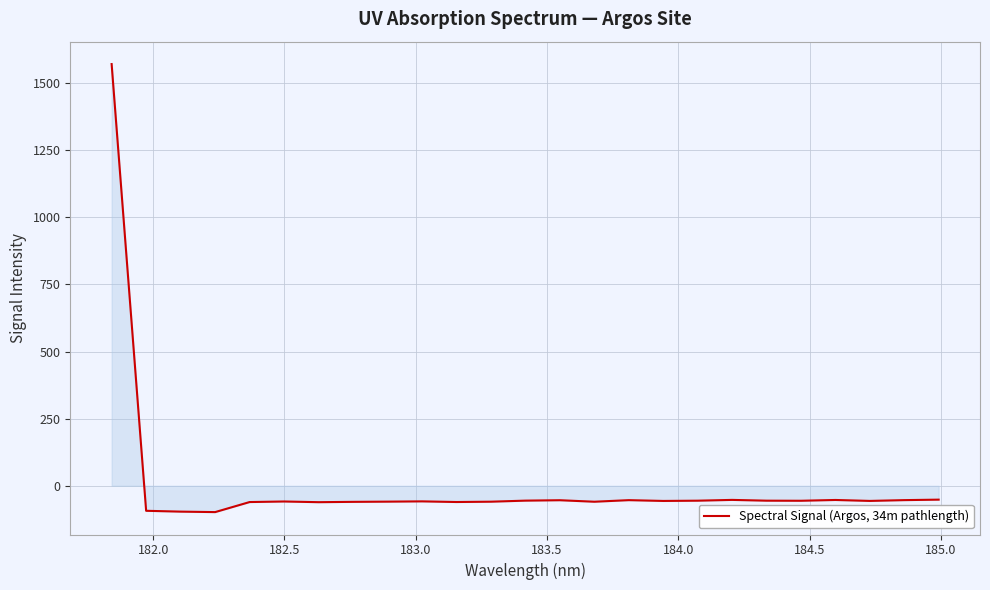

What is the difference between the maximum and minimum values?

1668.8